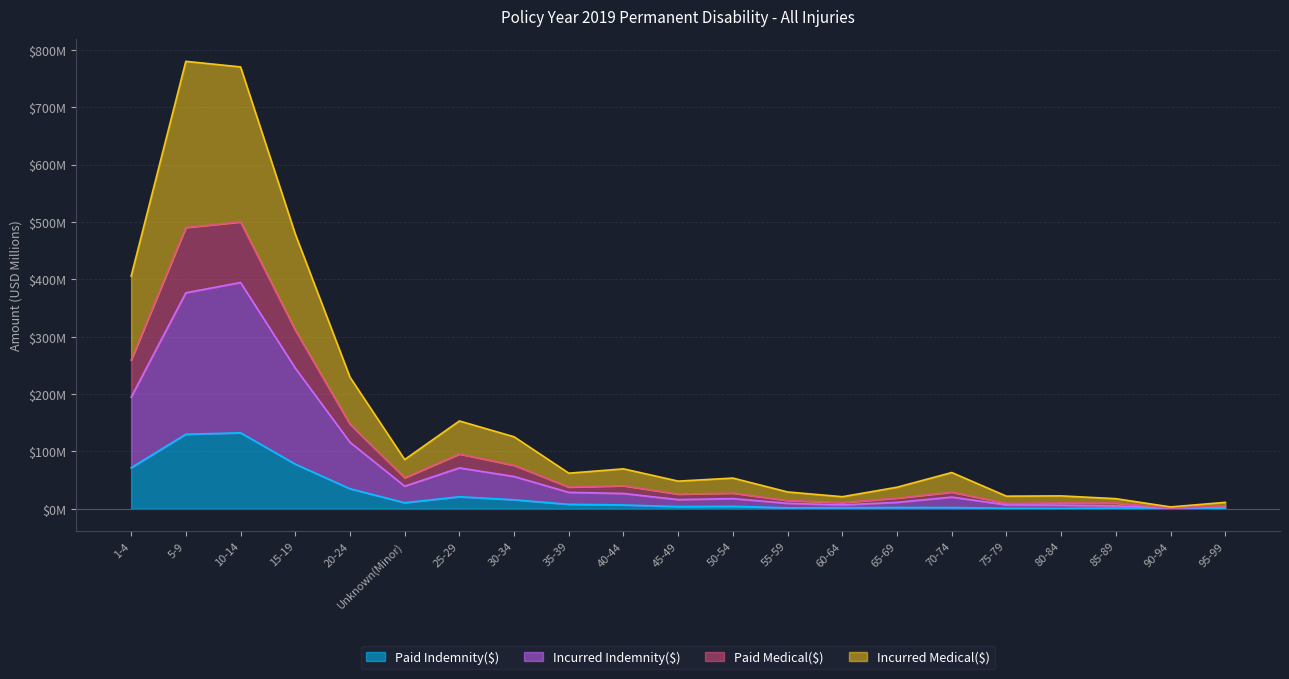

What is the lowest value of the Paid Indemnity($) series?

0.1